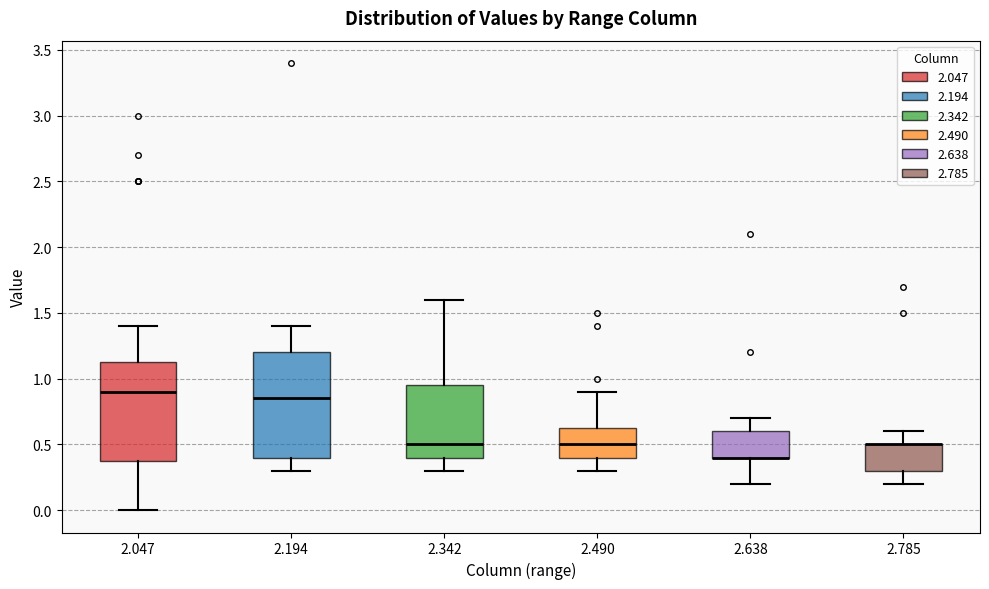

Reading left to right, read every box against the y-axis: the position of its median line, the range the box covers, and the ends of its whiskers. The values are not printed on the chart, so give them approximately, as read against the axis.

2.047: median 0.90, box 0.40 to 1.15, whiskers 0.00 to 1.40
2.194: median 0.85, box 0.40 to 1.20, whiskers 0.30 to 1.40
2.342: median 0.50, box 0.40 to 0.95, whiskers 0.30 to 1.60
2.490: median 0.50, box 0.40 to 0.65, whiskers 0.30 to 0.90
2.638: median 0.40 (drawn on the box's lower edge), box 0.40 to 0.60, whiskers 0.20 to 0.70
2.785: median 0.50 (drawn on the box's upper edge), box 0.30 to 0.50, whiskers 0.20 to 0.60